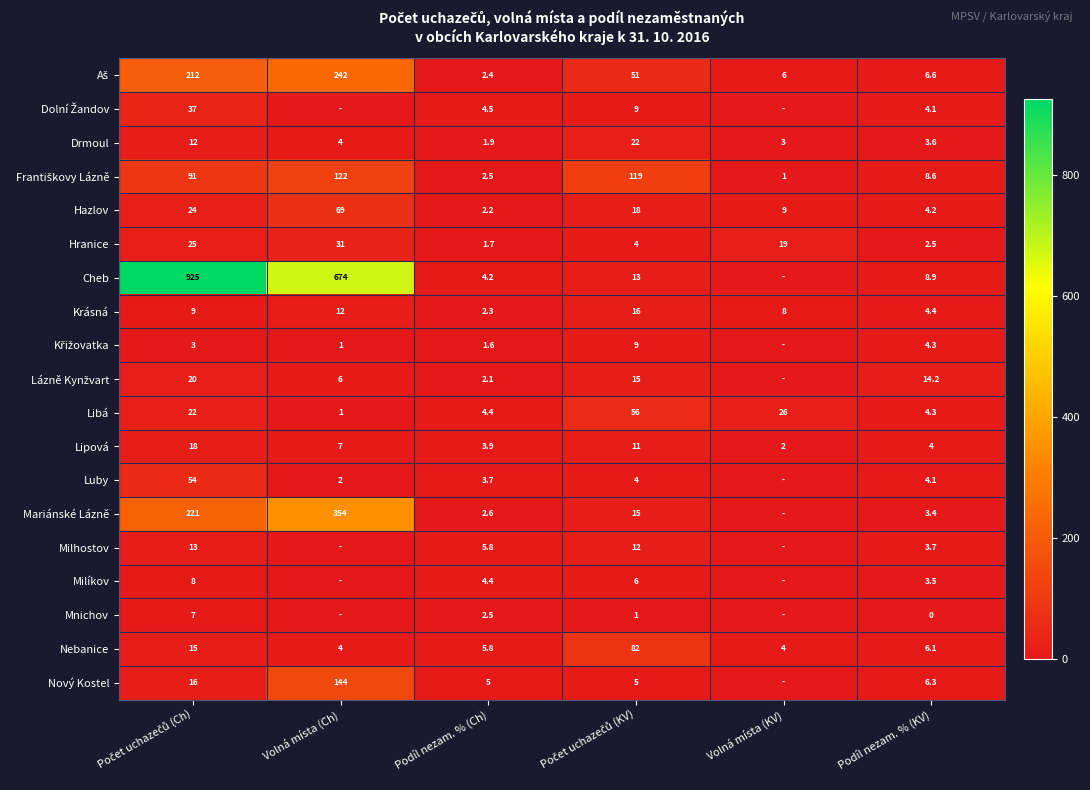

How many data points in Nebanice are less than 6?

3